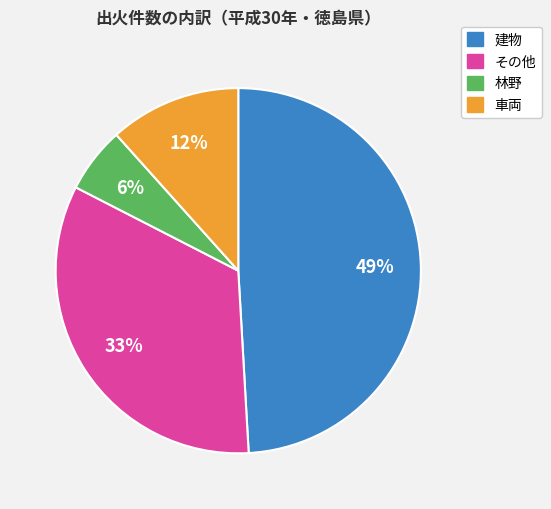

Count the number of slices in the pie.

4